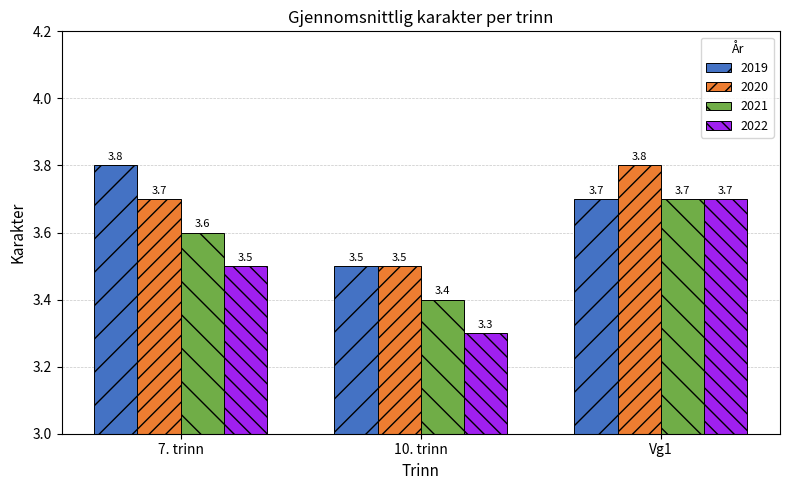

Reading right to left, extract all data points from this chart.

2019: Vg1=3.7	10. trinn=3.5	7. trinn=3.8
2020: Vg1=3.8	10. trinn=3.5	7. trinn=3.7
2021: Vg1=3.7	10. trinn=3.4	7. trinn=3.6
2022: Vg1=3.7	10. trinn=3.3	7. trinn=3.5